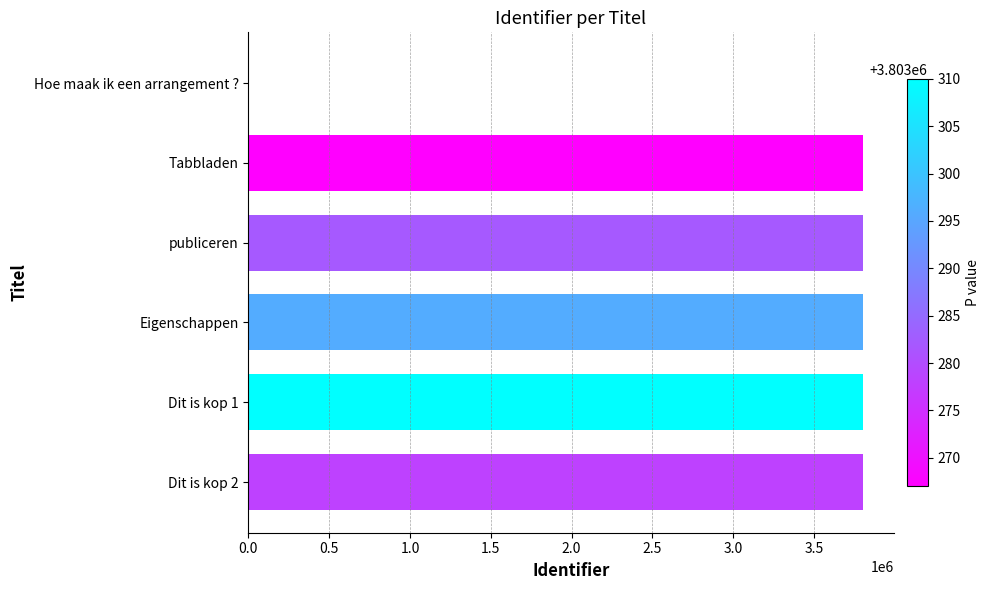

How many distinct data groups are displayed?

1